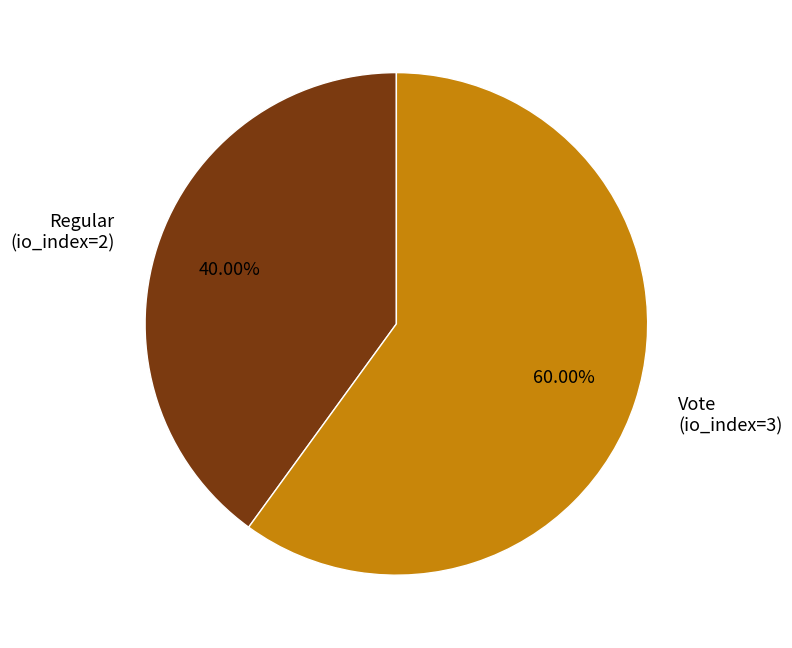

How many segments does this pie chart have?

2